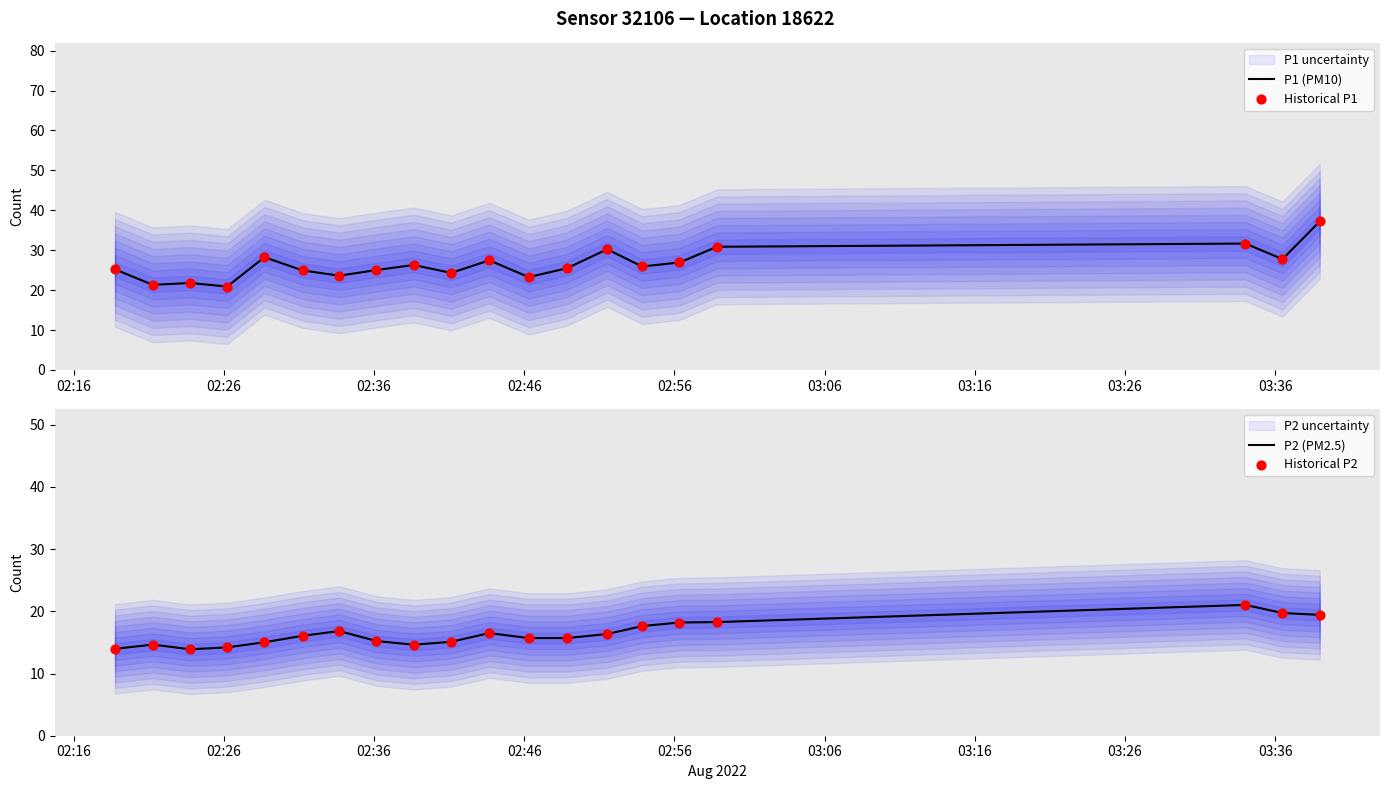

What is the minimum value for P1 (PM10)?

20.9